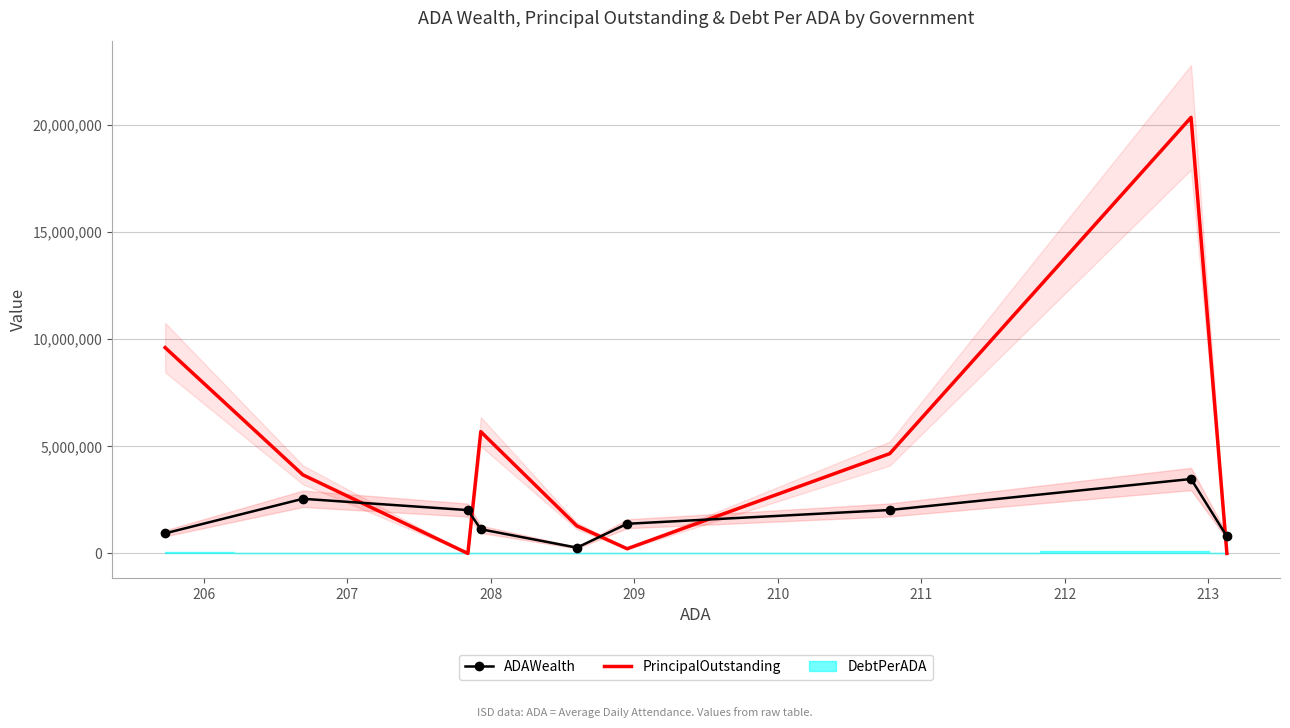

Which series ends up on top after the final intersection of ADAWealth and PrincipalOutstanding?

ADAWealth